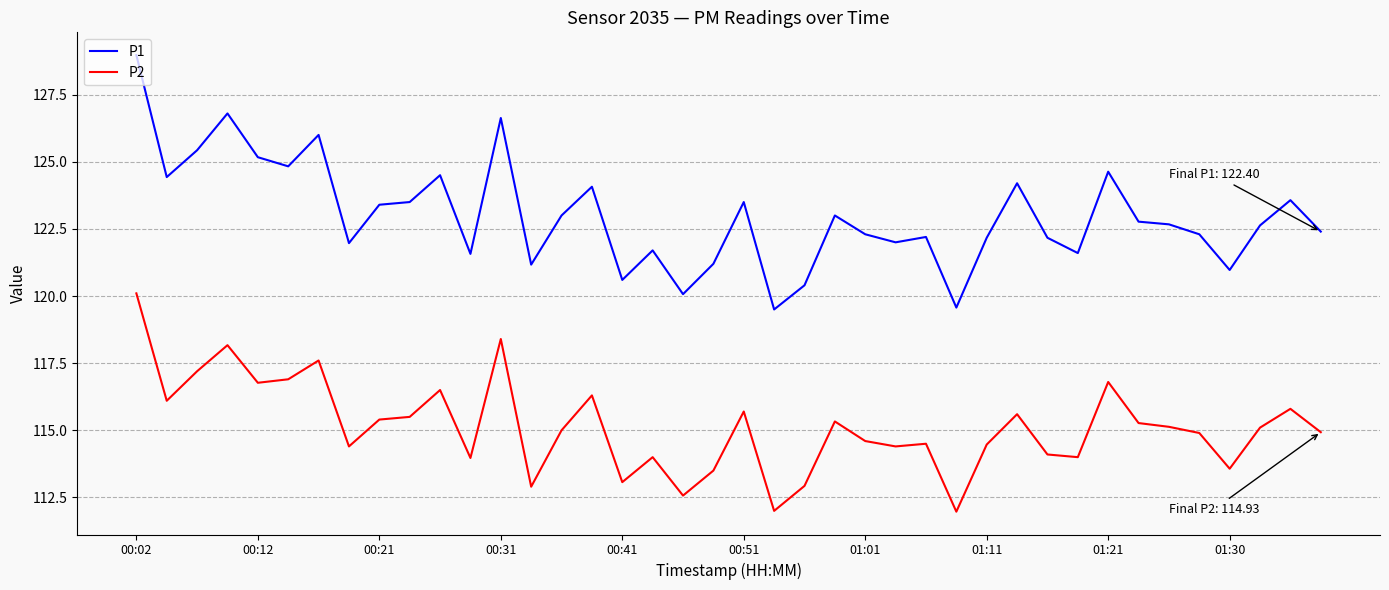

What is the highest value of the P2 series?

120.1